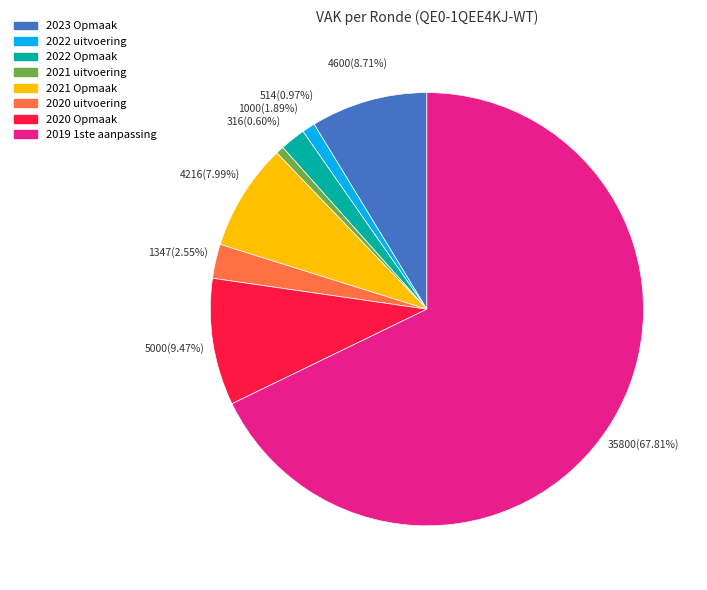

Does any single category account for the majority?

Yes